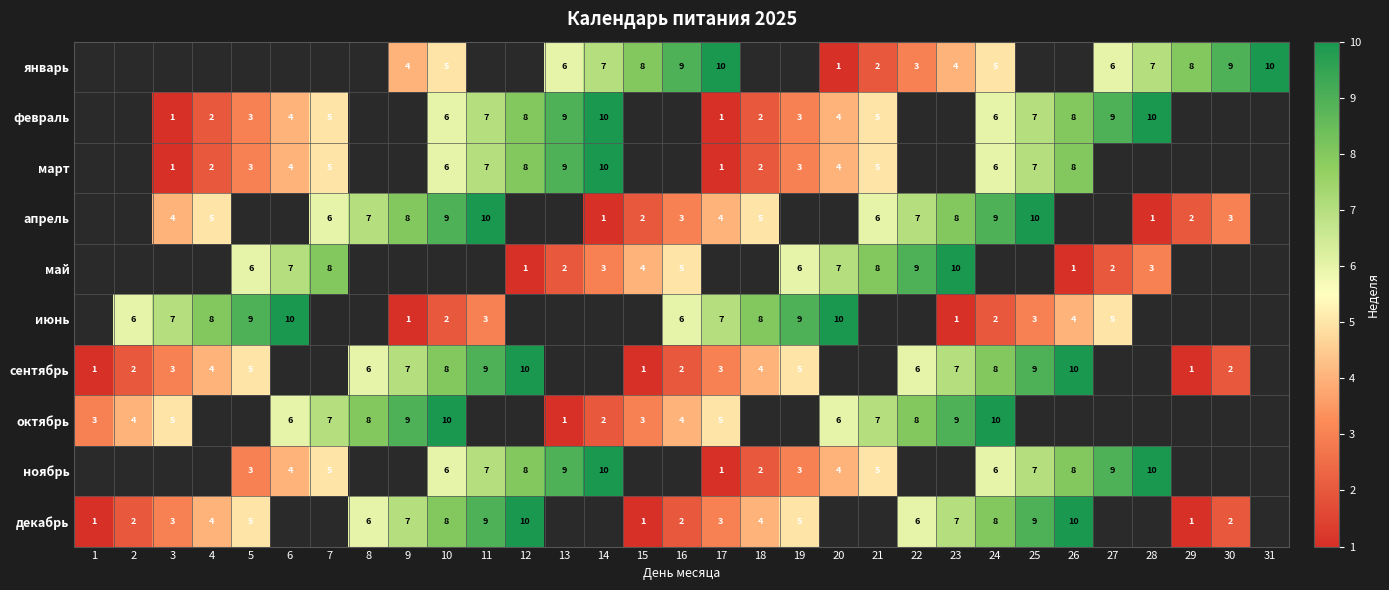

The ноябрь series shows 3 at 13. True or false?

False